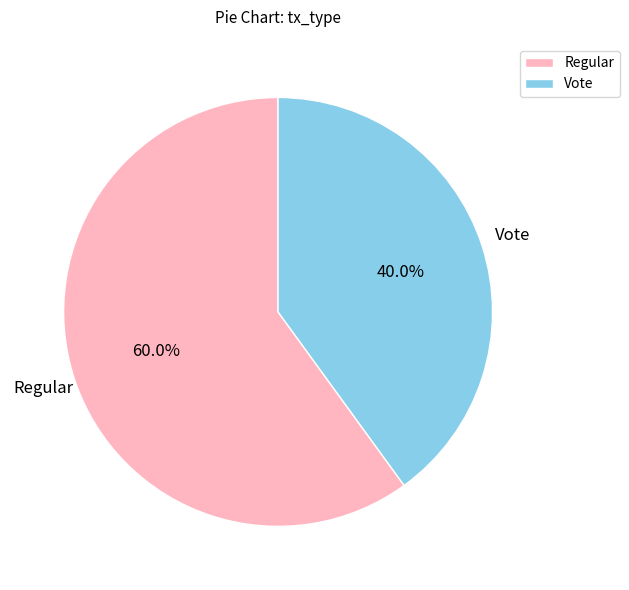

To the nearest percent, what is the difference between the largest and smallest slice percentages?

20%